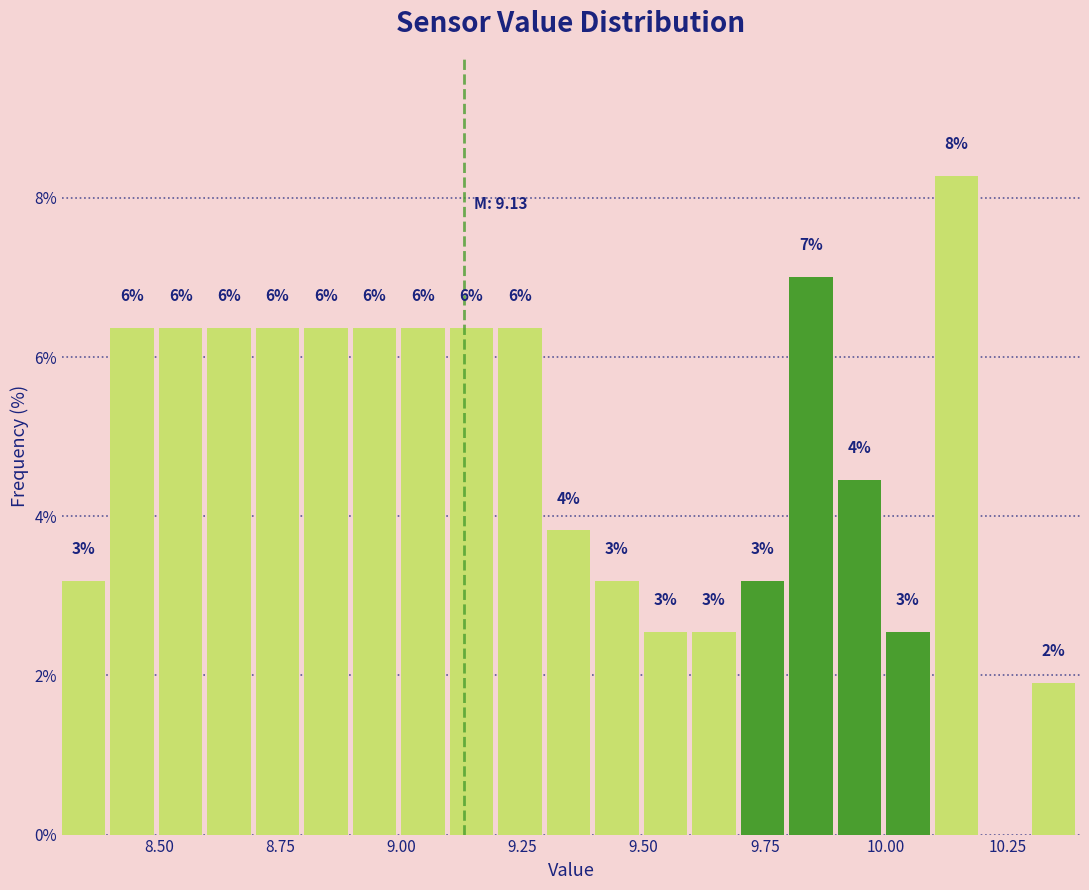

Read against the x-axis, roughly where is the centre of the tallest bar?

10.15